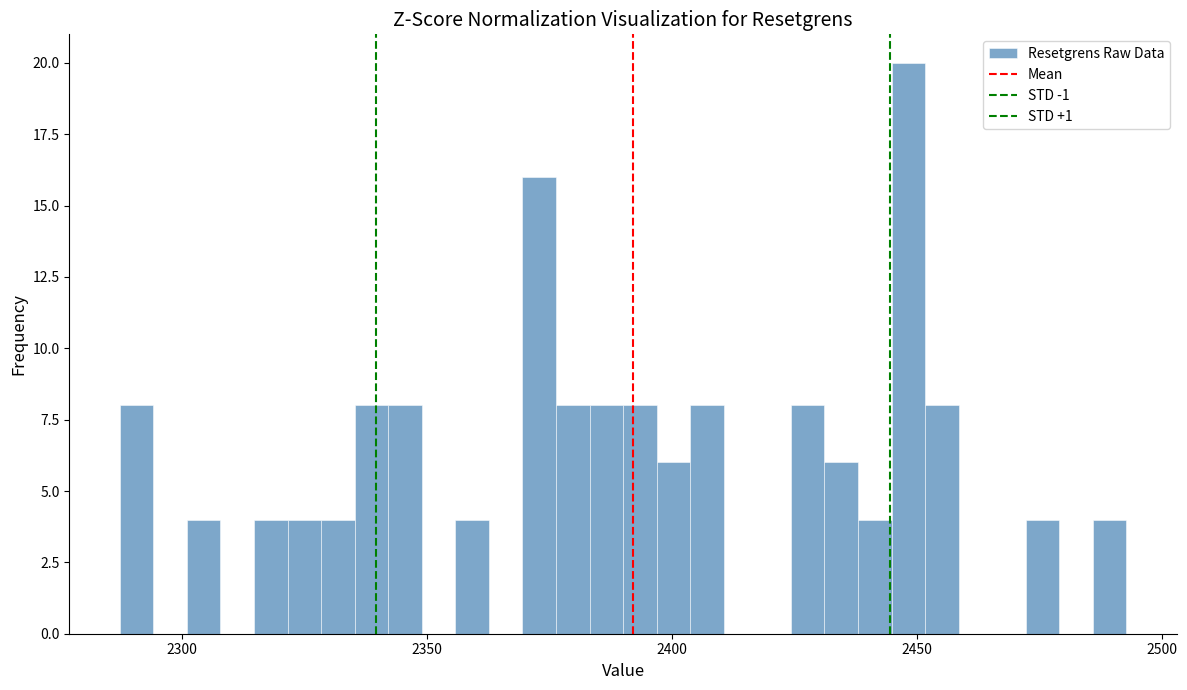

Read against the x-axis, roughly where is the centre of the tallest bar?

2450